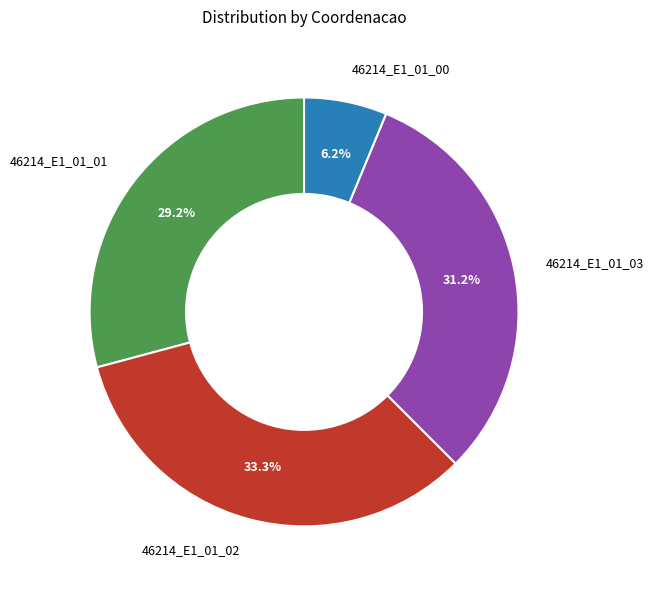

Which has a higher value, 46214_E1_01_02 or 46214_E1_01_03?

46214_E1_01_02